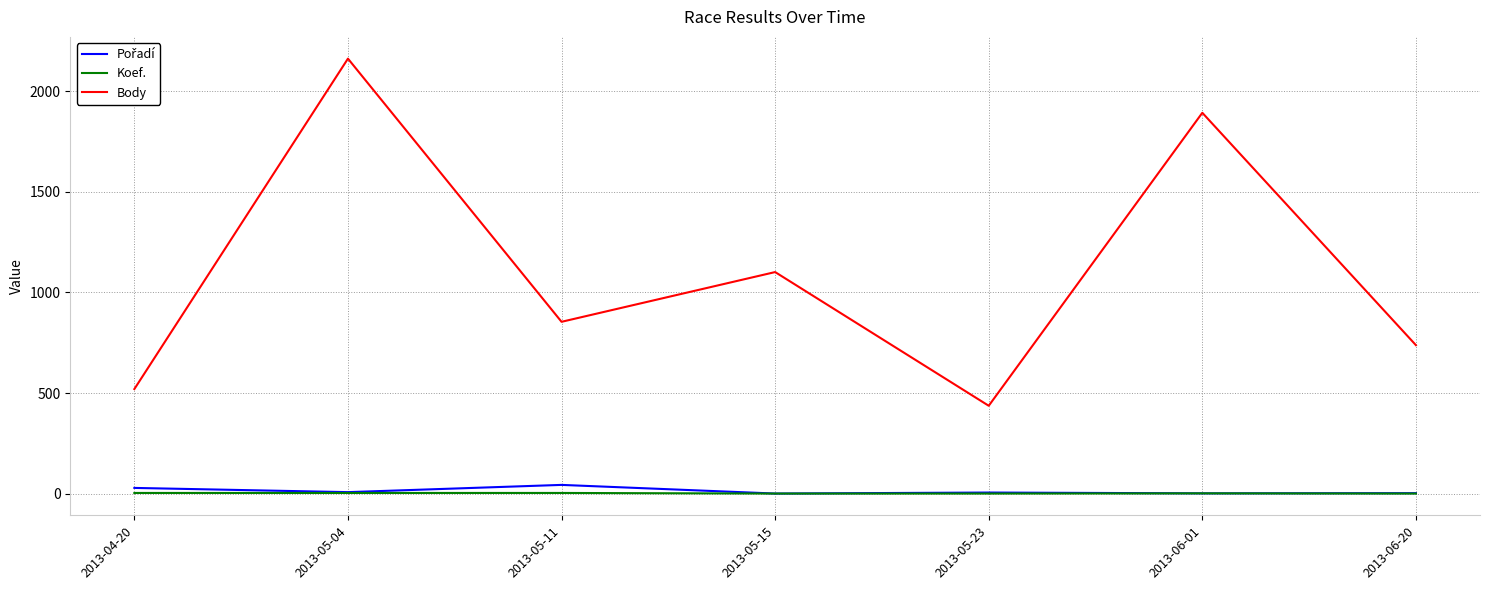

Is it true that Body equals 3860 at 2013-05-04?

False